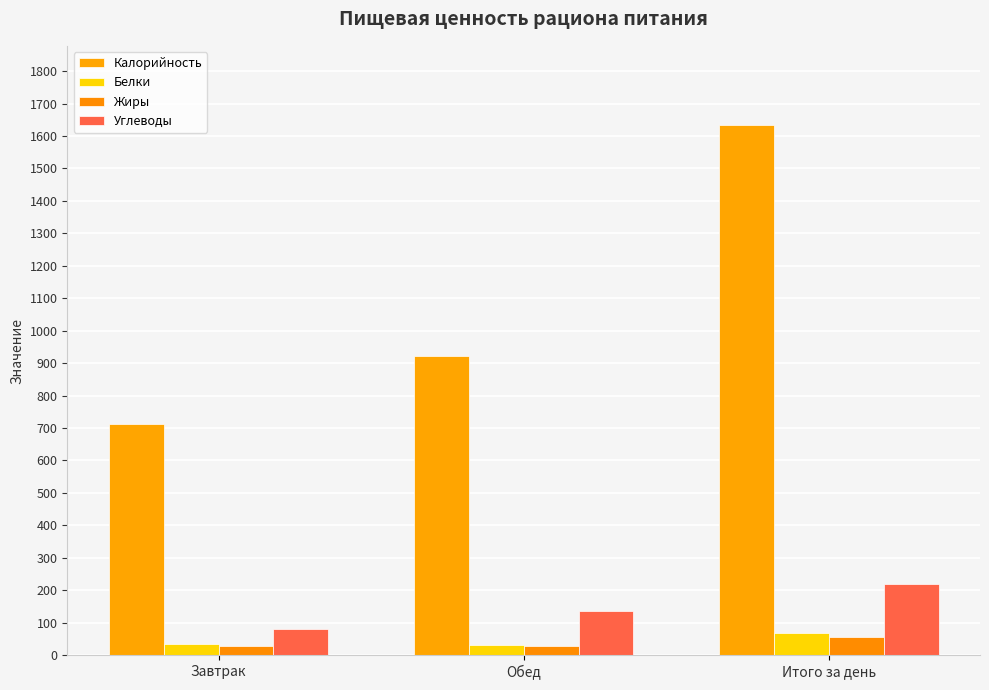

What is the difference between the highest and lowest values at Обед?

892.6